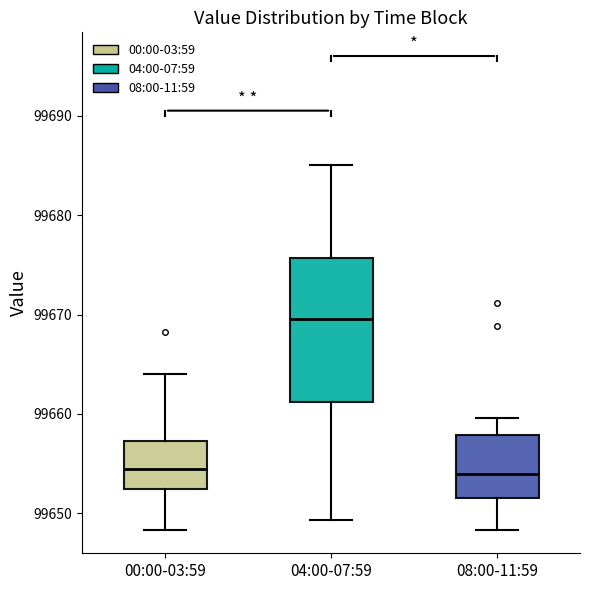

Where is the lower edge of the box for 04:00-07:59 on the y-axis? The values are not printed on the chart, so give them approximately, as read against the axis.

99661